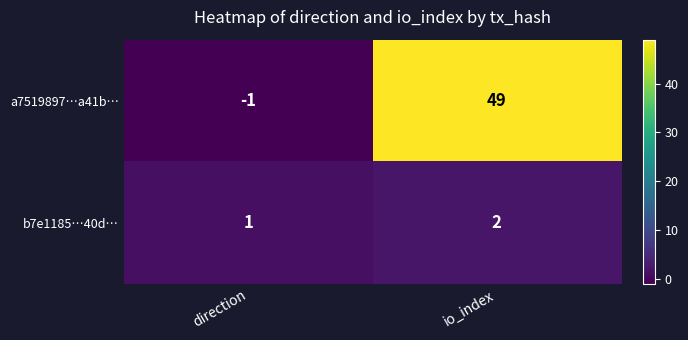

Reading right to left, list all the values displayed in this chart.

a7519897…a41b…: io_index=49	direction=-1
b7e1185…40d…: io_index=2	direction=1